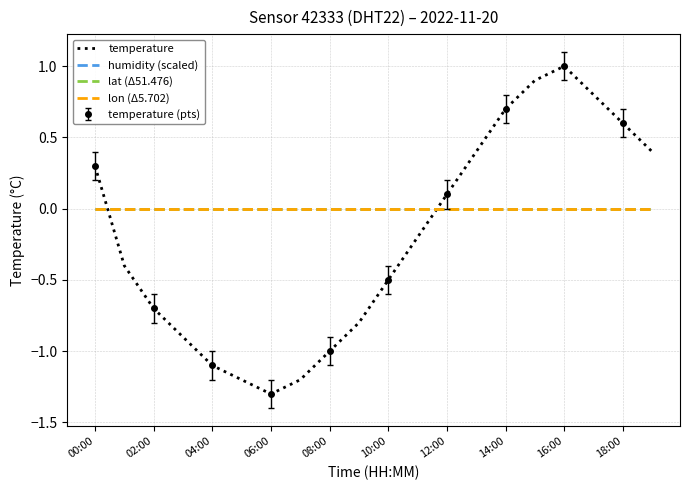

How many lines are shown in the chart?

4